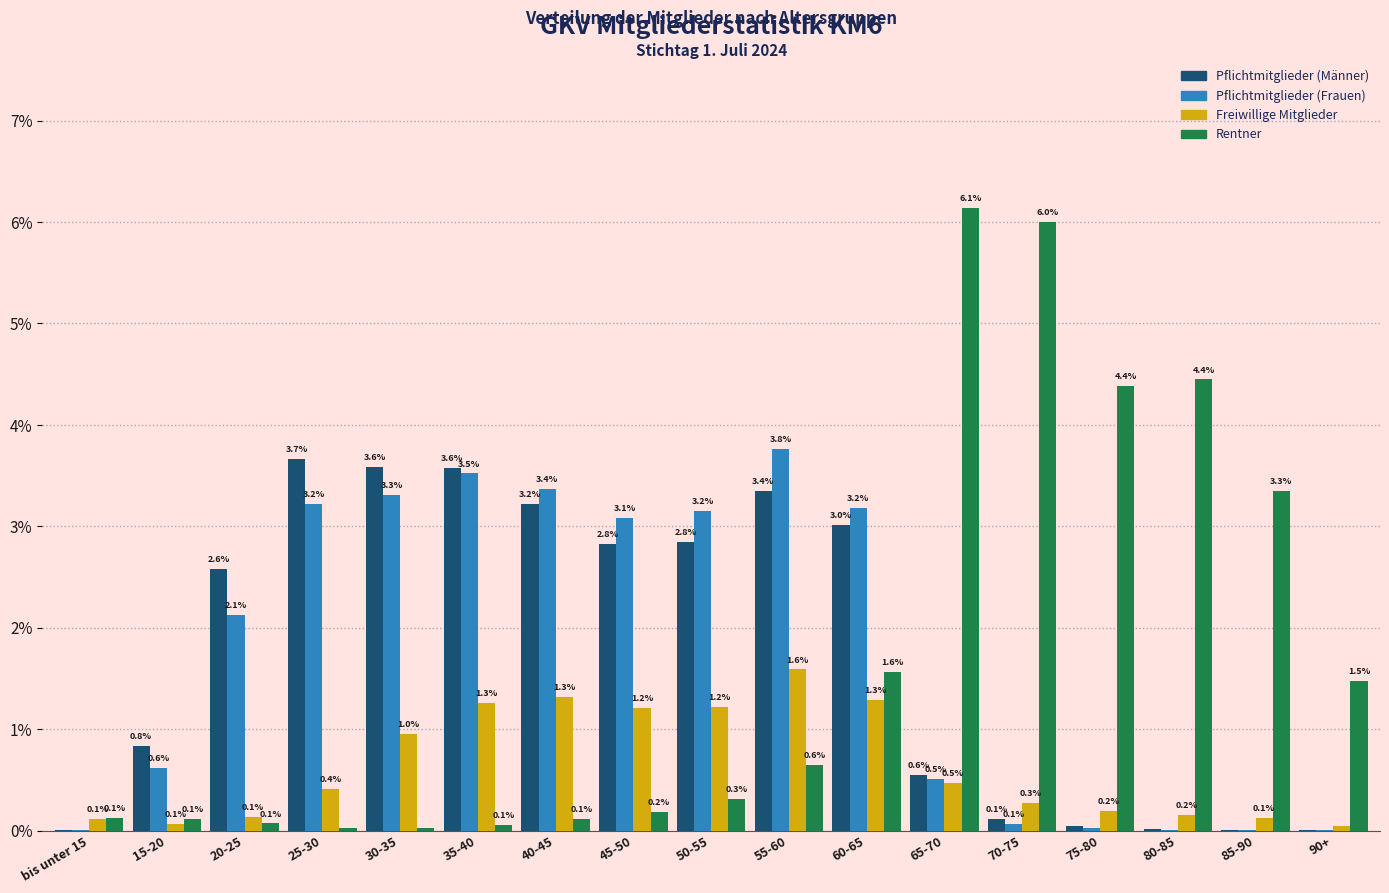

What is the maximum value for Freiwillige Mitglieder?

1.6